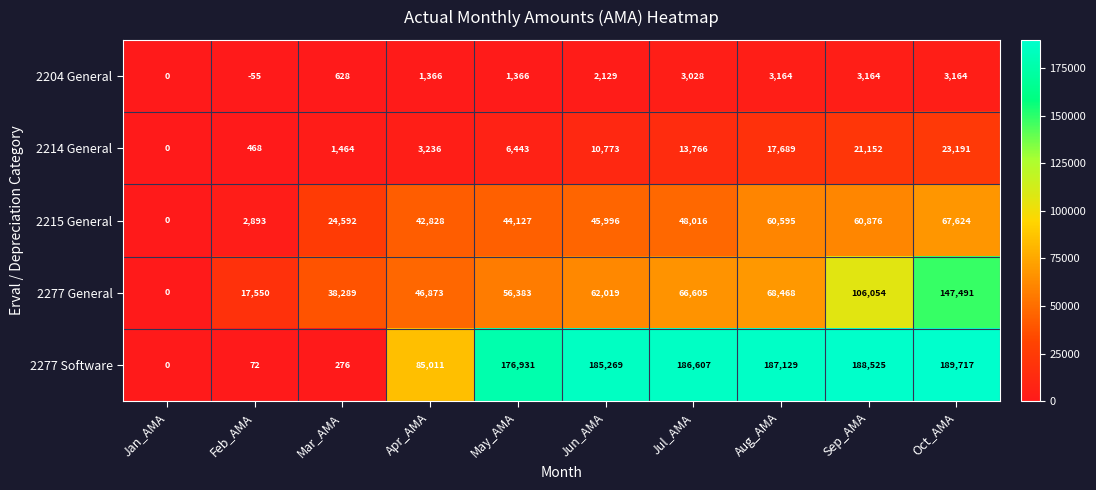

What is the difference between the maximum and minimum values in the 2214 General series?

23191